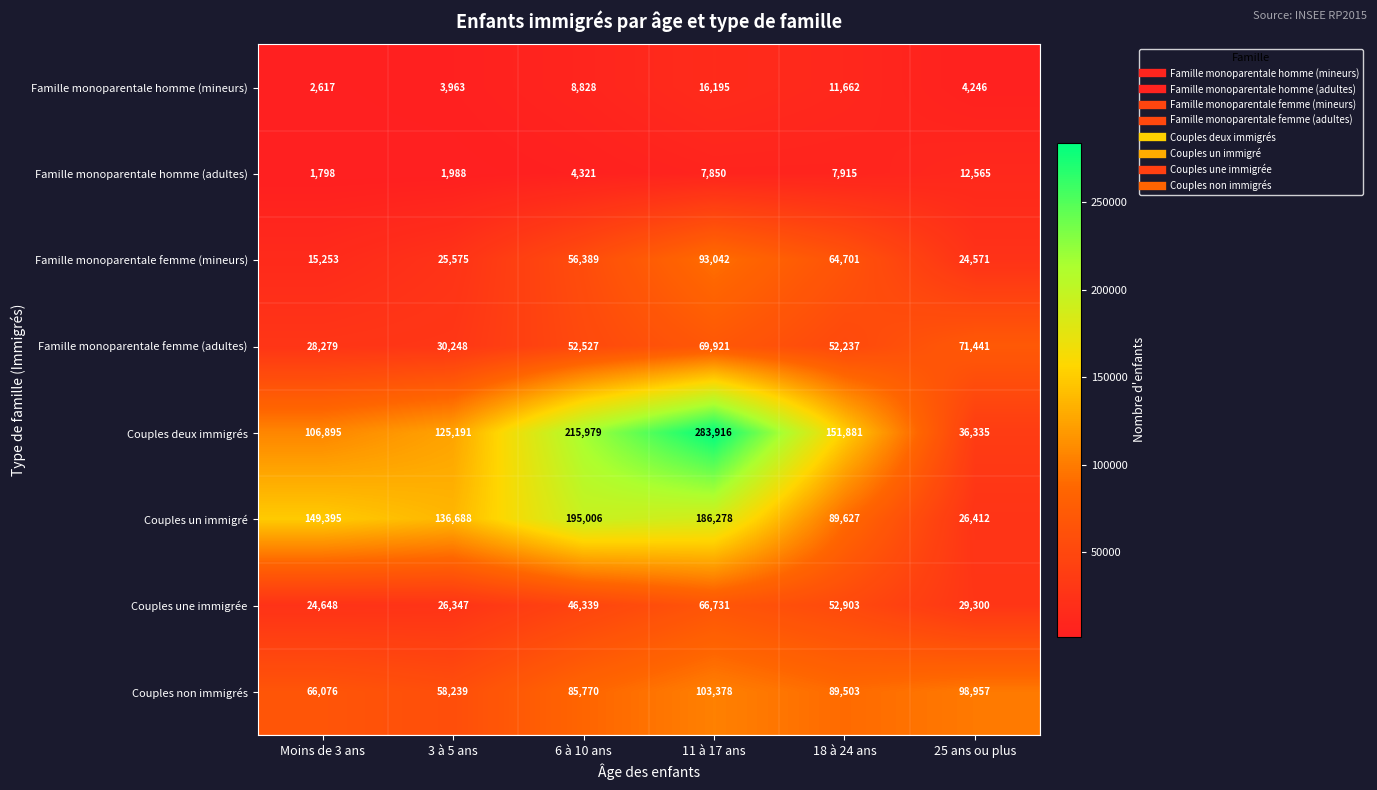

Which series has the largest range (max minus min)?

Couples deux immigrés